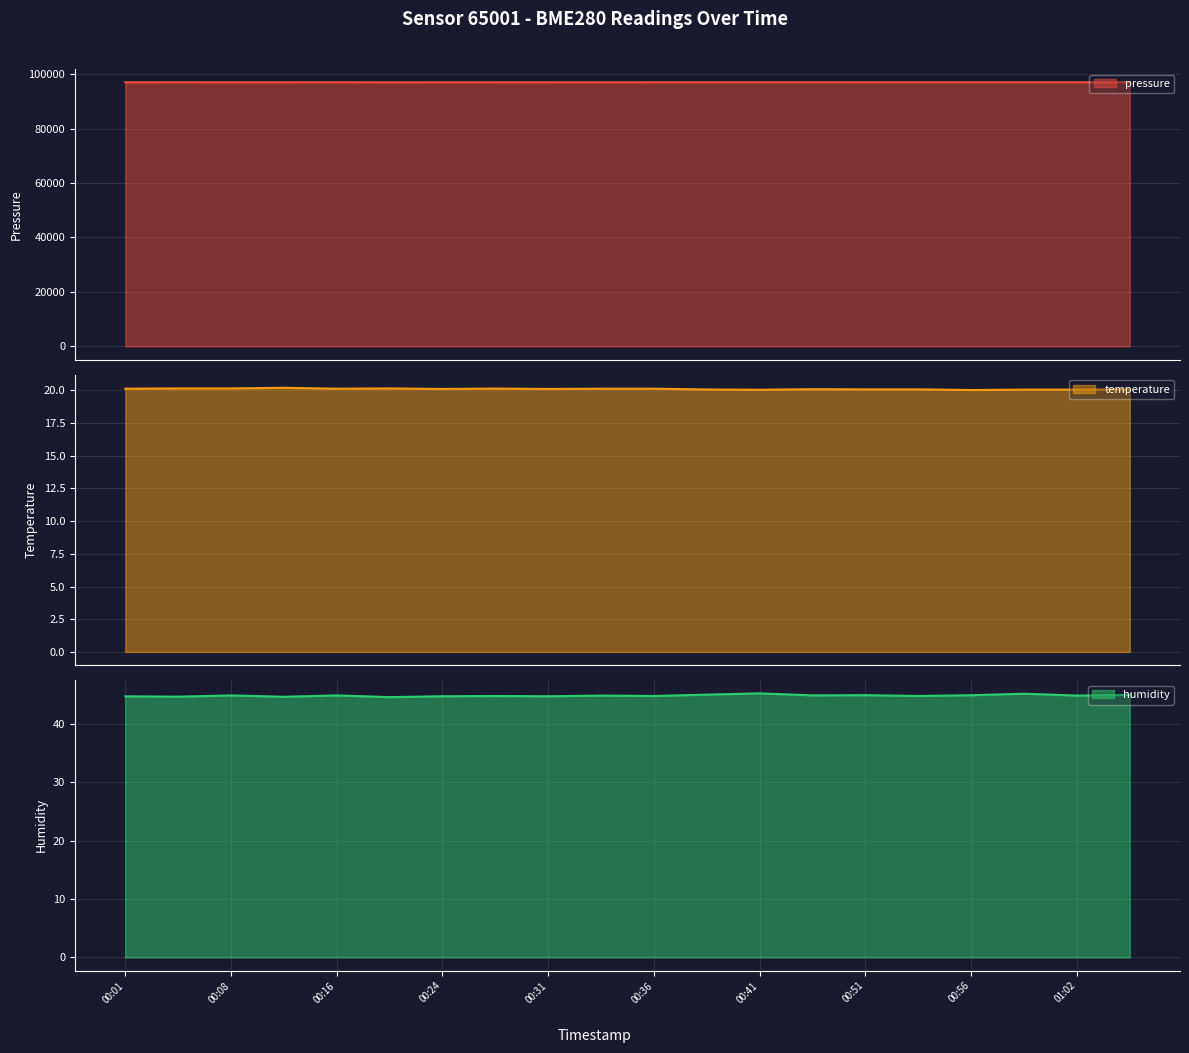

What is the sum of the pressure values at 00:28 and 00:21?

194029.2